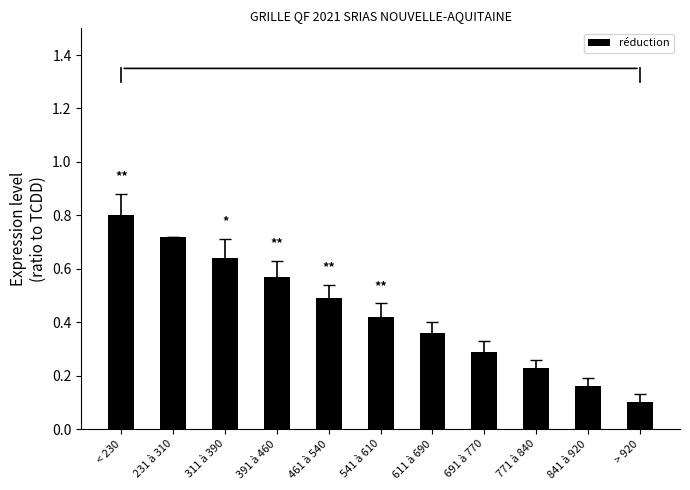

What position from the left is 391 à 460?

4